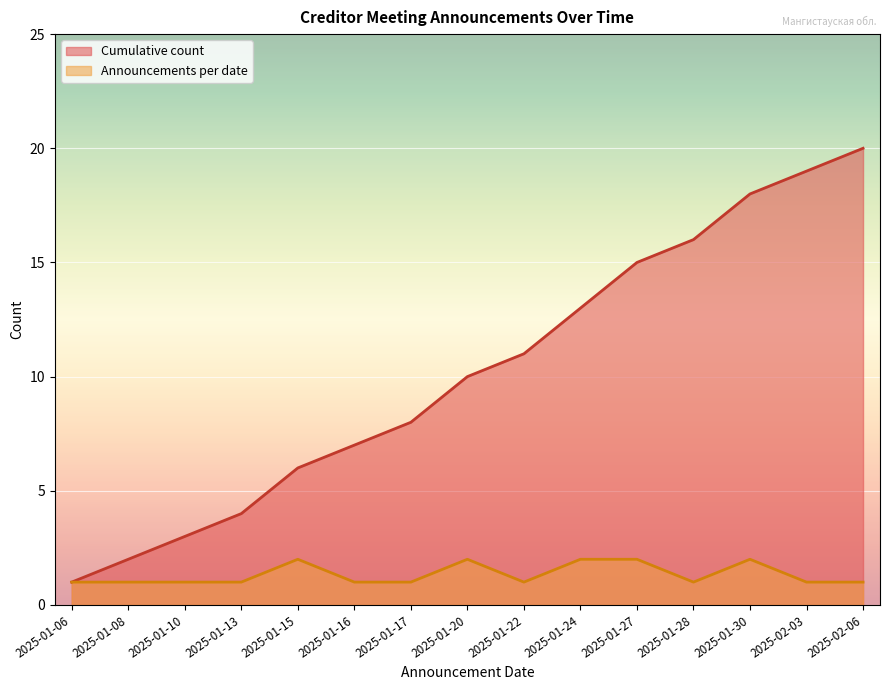

What are all the series names shown in the legend?

Cumulative count, Announcements per date